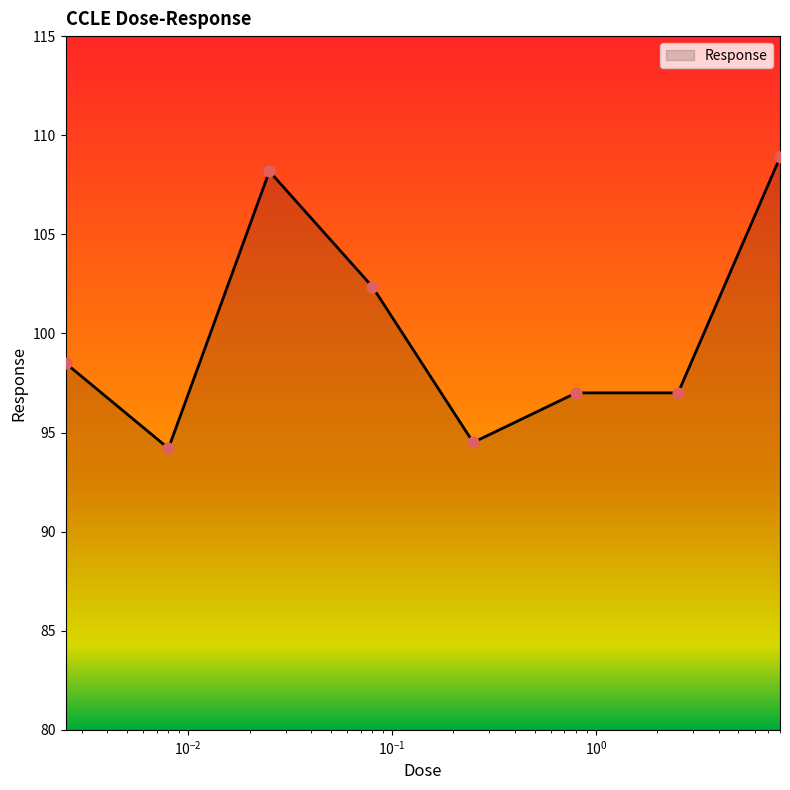

True or false: there are more than 2 points higher than both neighbors.

False